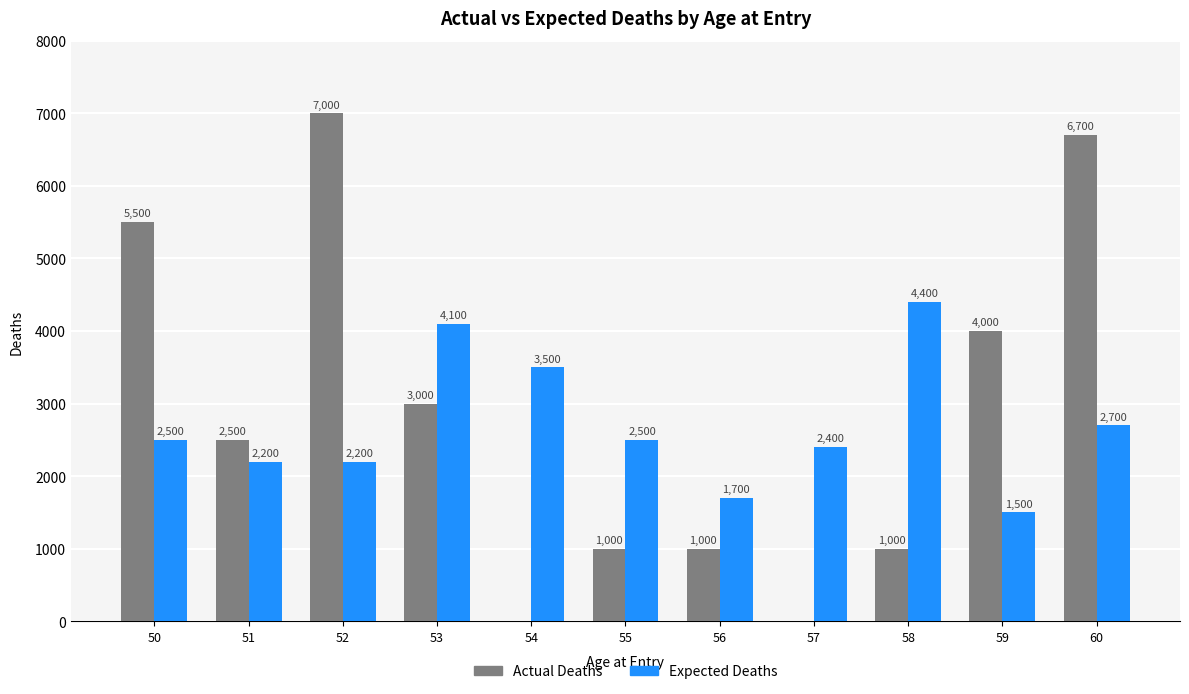

What are all the series names shown in the legend?

Actual Deaths, Expected Deaths